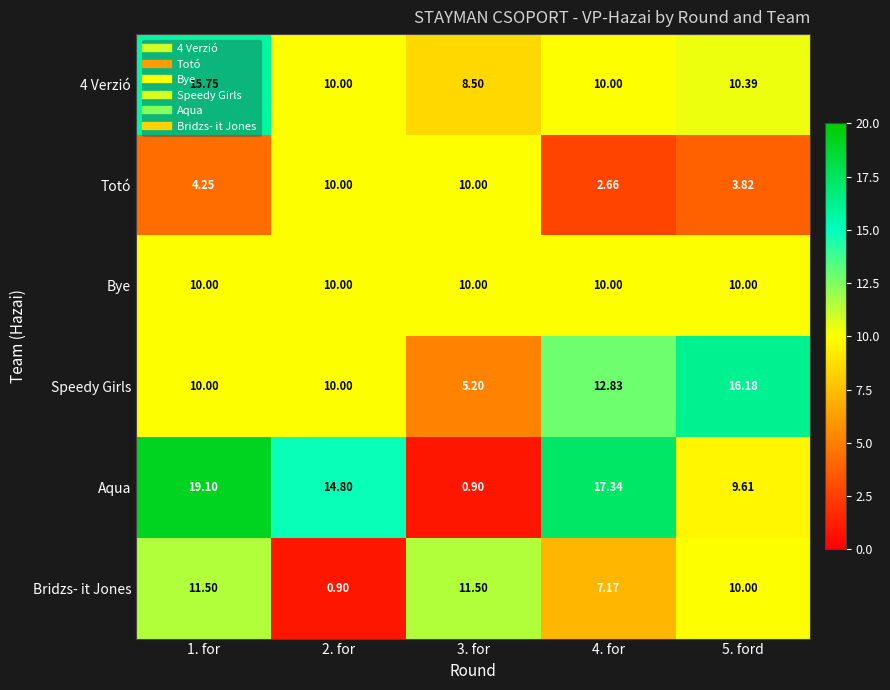

Between 4. for and 5. ford, which series saw the biggest shift?

Aqua